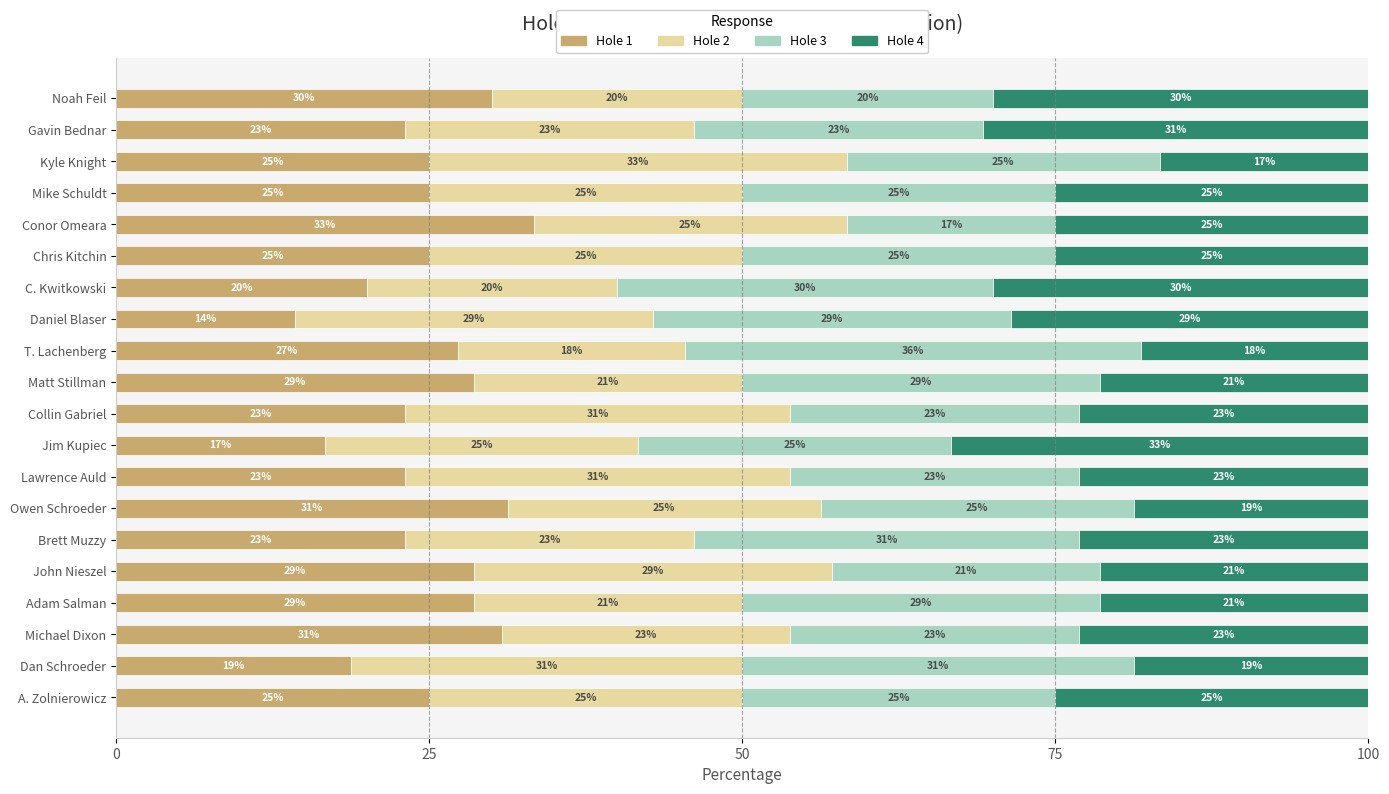

Is it true that Hole 1 equals 19.7 at Michael Dixon?

False